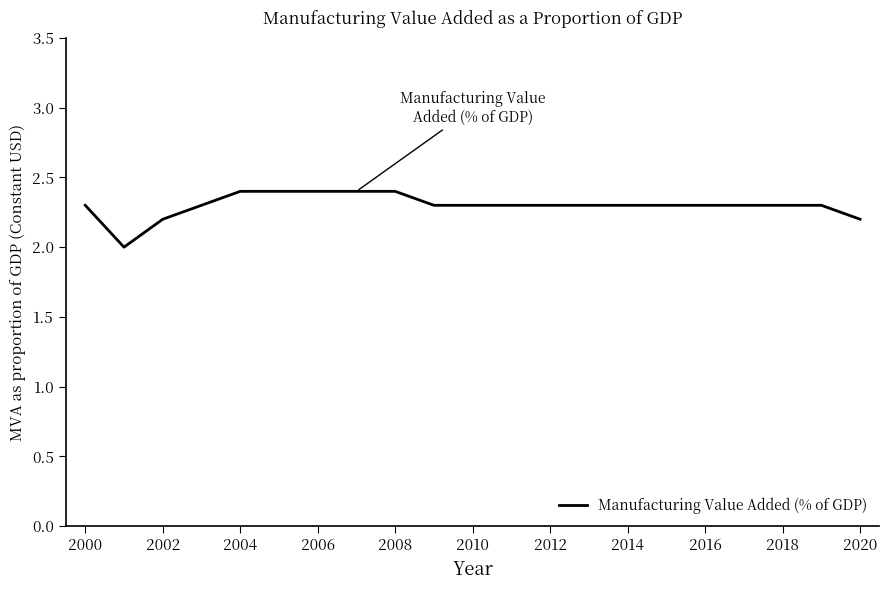

What is the greatest value displayed?

2.4